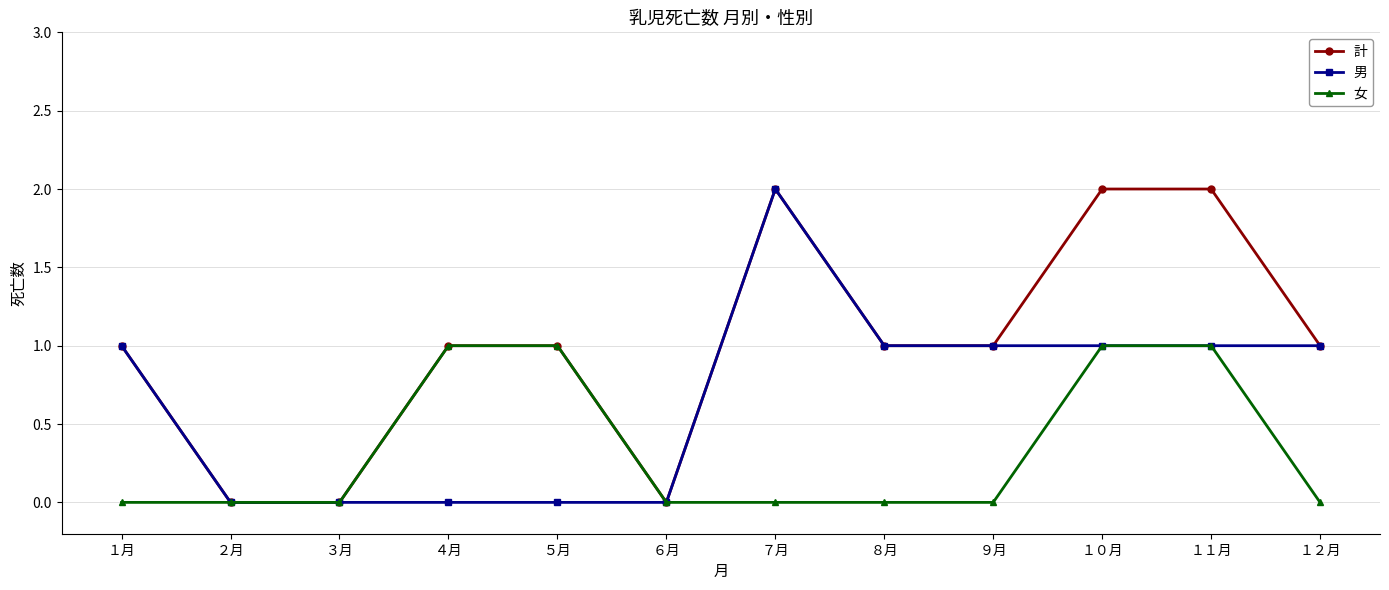

Is the value of 計 at ５月 greater than the value of 男 at ６月?

Yes